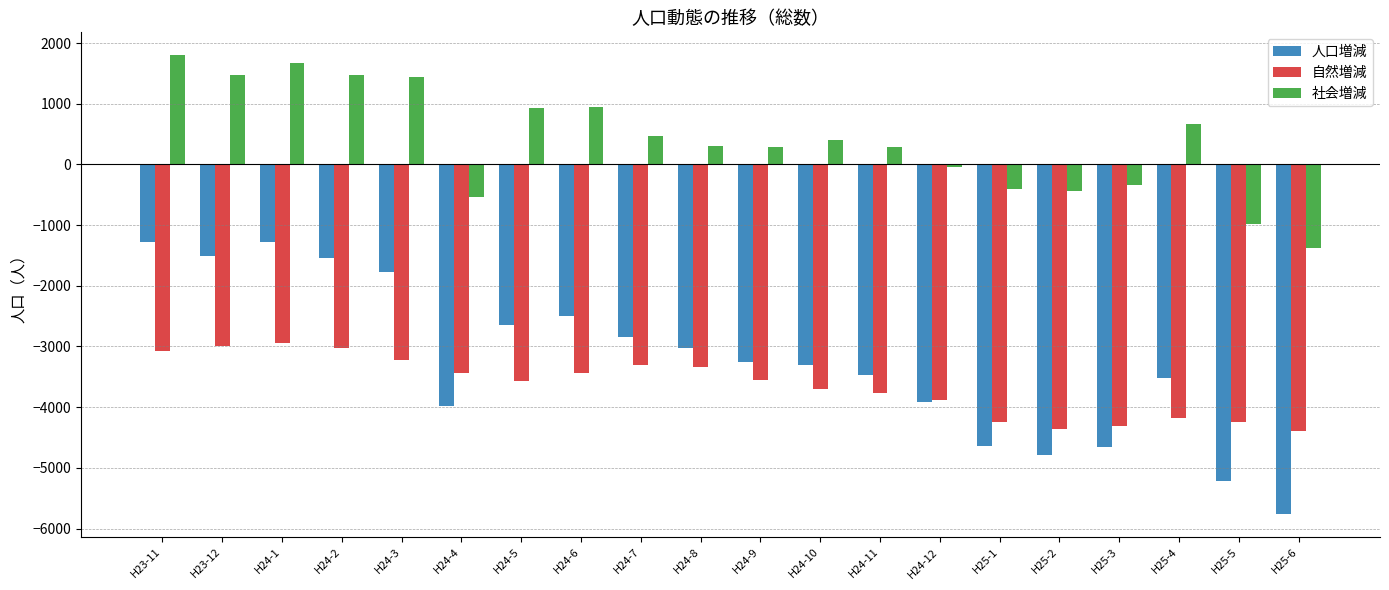

What is the total value across all series at H25-6?

-11528